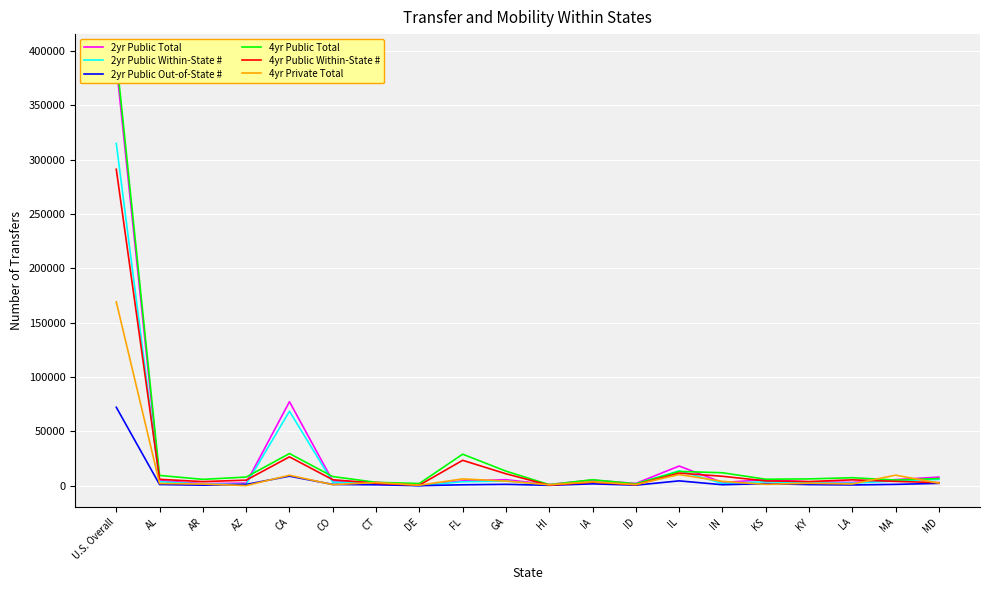

True or false: 4yr Public Total has more than 1 points higher than both neighbors.

True